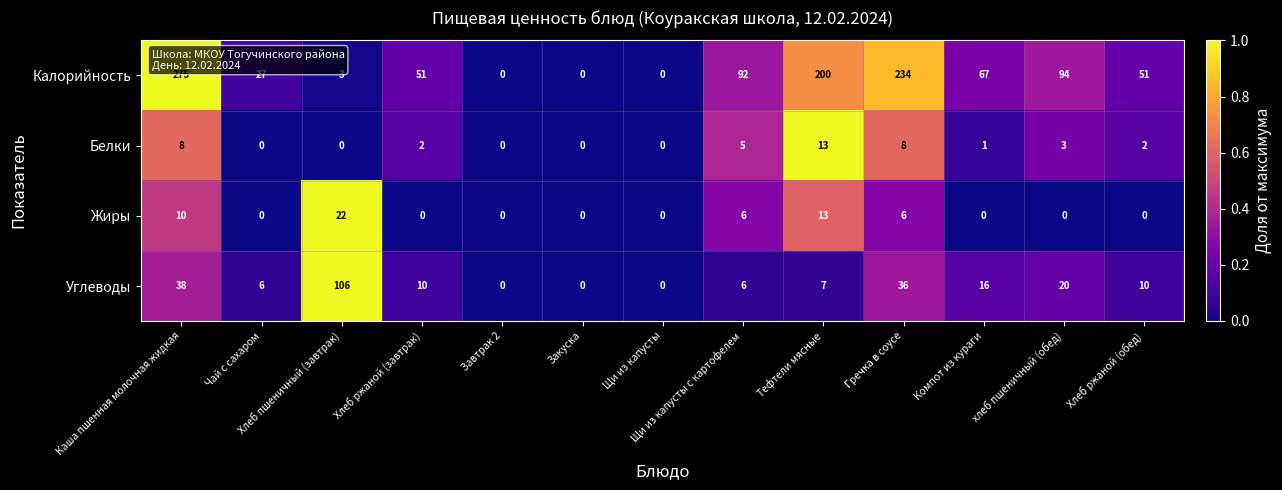

At which category is the sum across all series the highest?

Каша пшенная молочная жидкая